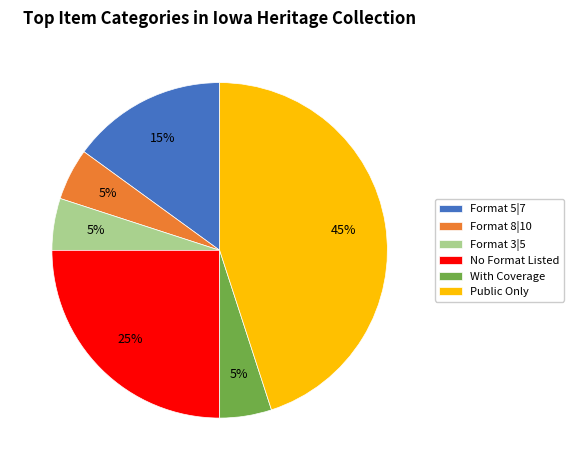

Does Public Only represent more than half of the total?

No